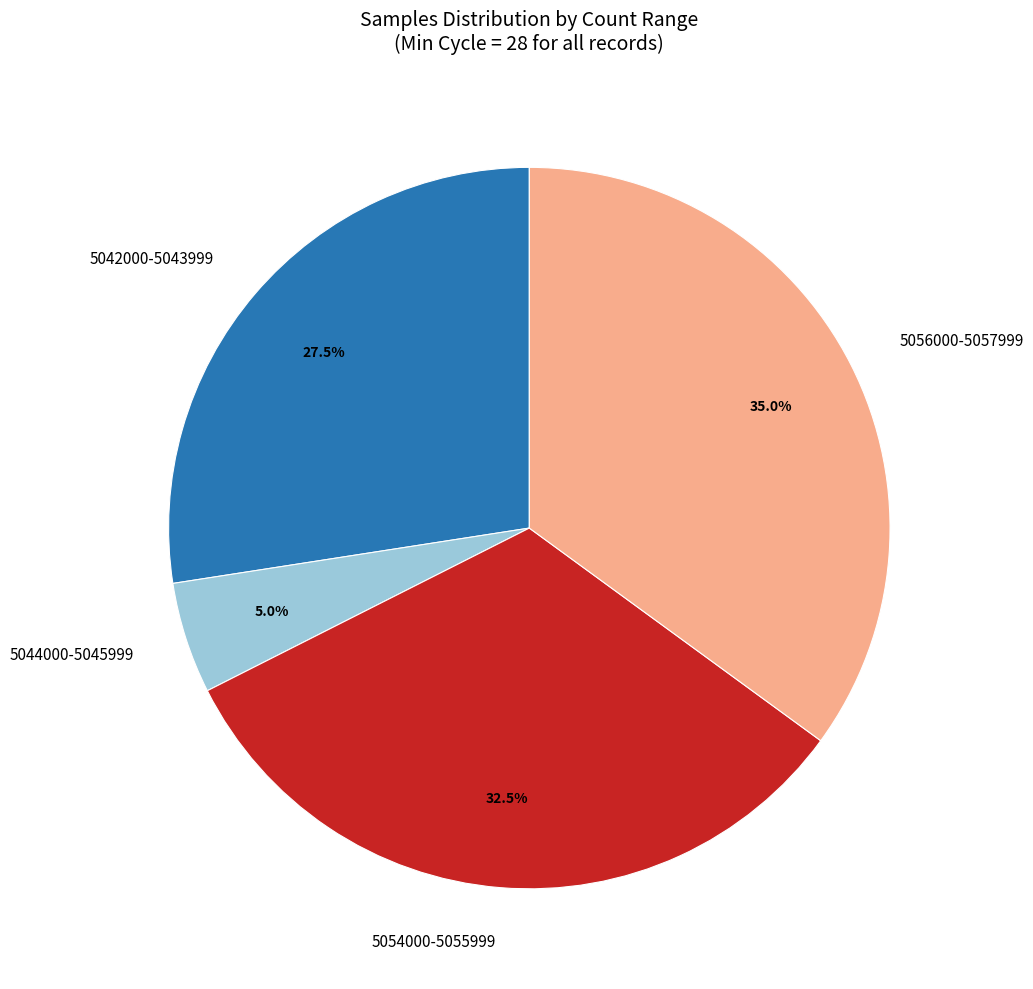

Does 5044000-5045999 account for over 50% of the chart?

No